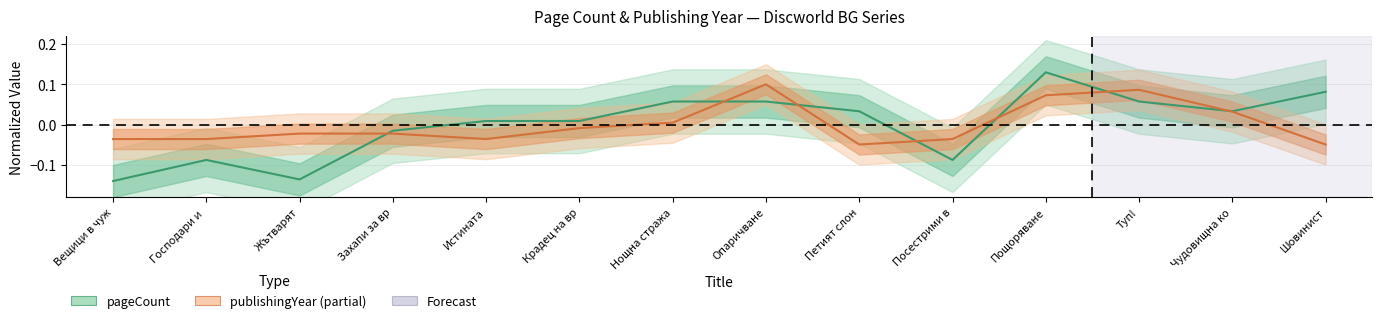

What position from the right is Шовинист?

1